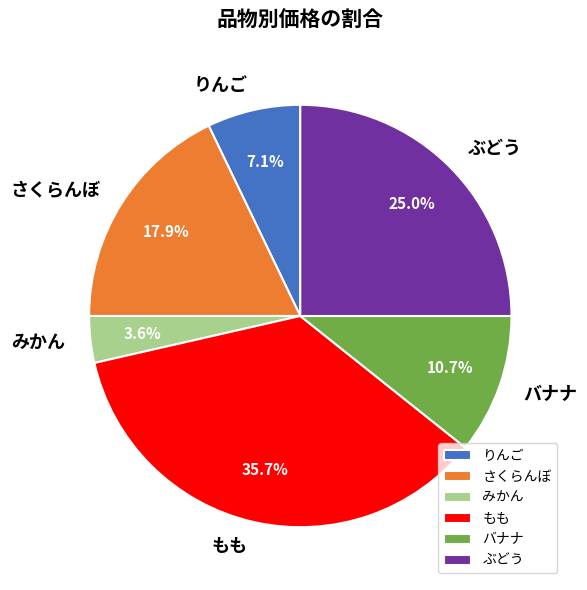

True or false: バナナ accounts for 1% of the total.

False